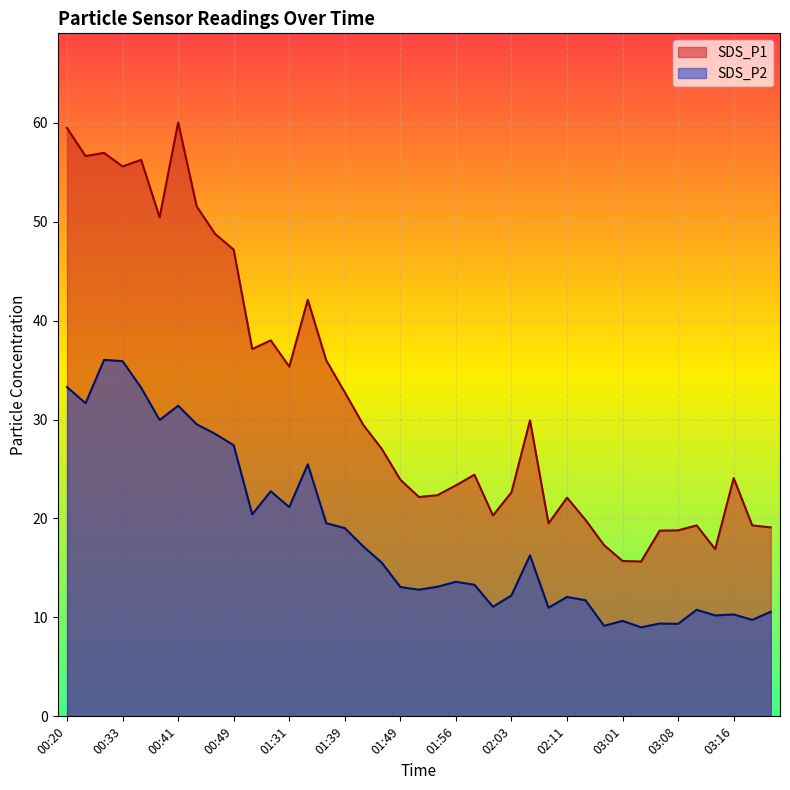

How many lines are shown in the chart?

2